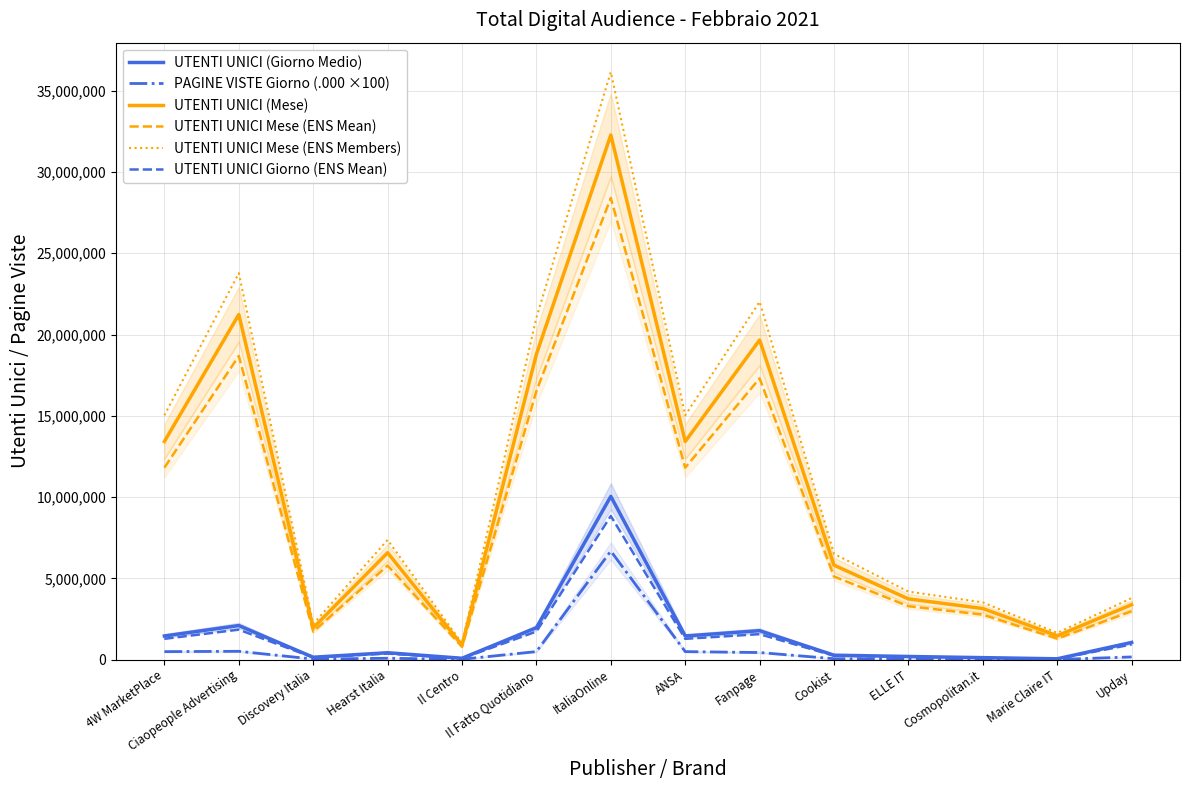

What is the sum of all UTENTI UNICI (Mese) values?

145761720.0